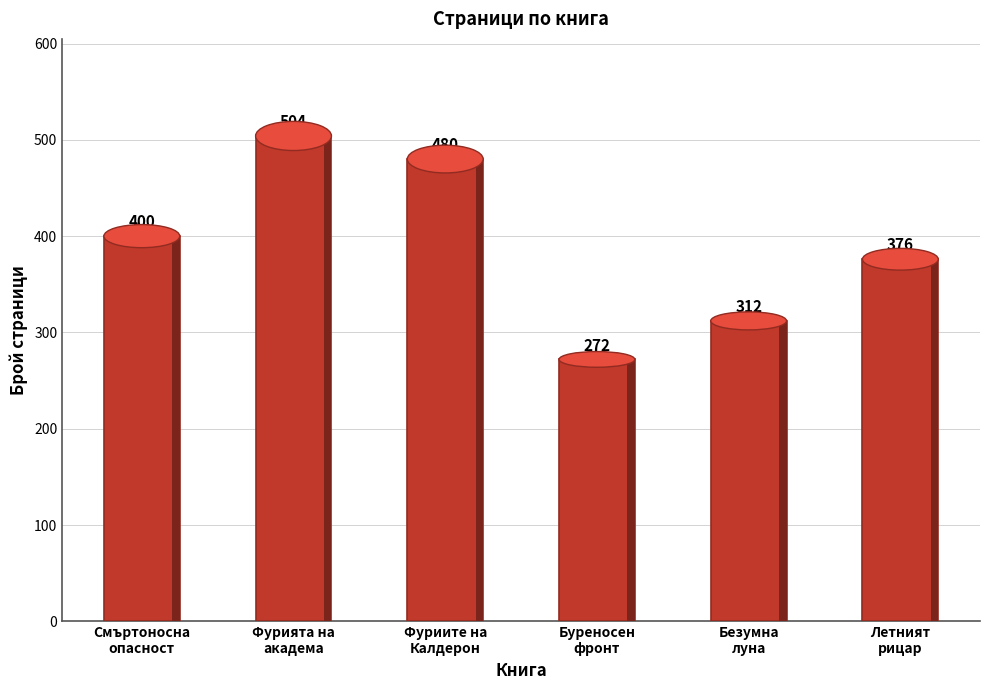

The value at Безумна
луна is 142. True or false?

False